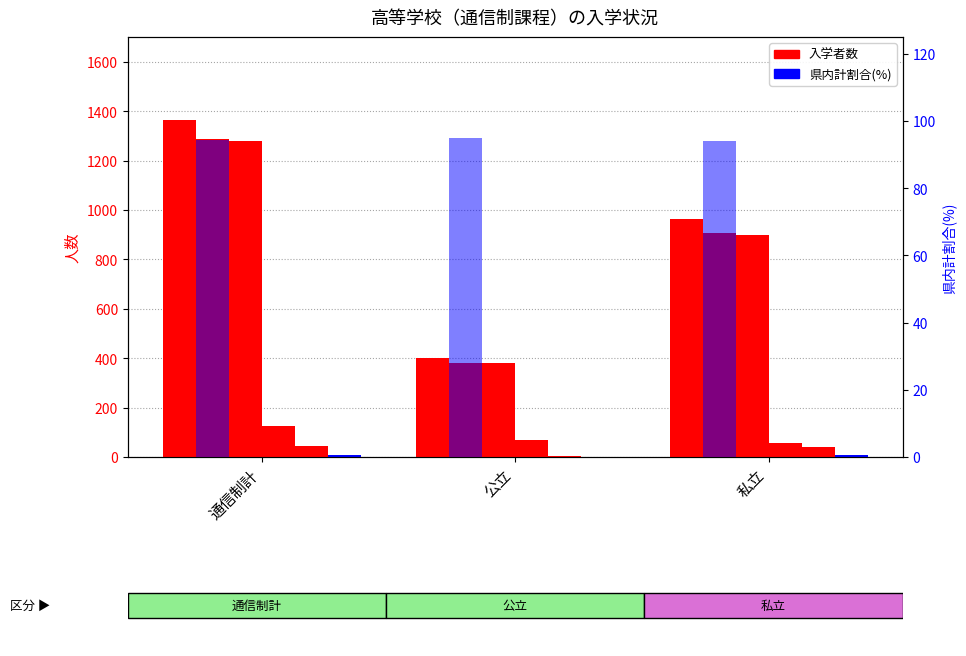

What is the difference between the maximum and minimum values in the 私立 series?

7